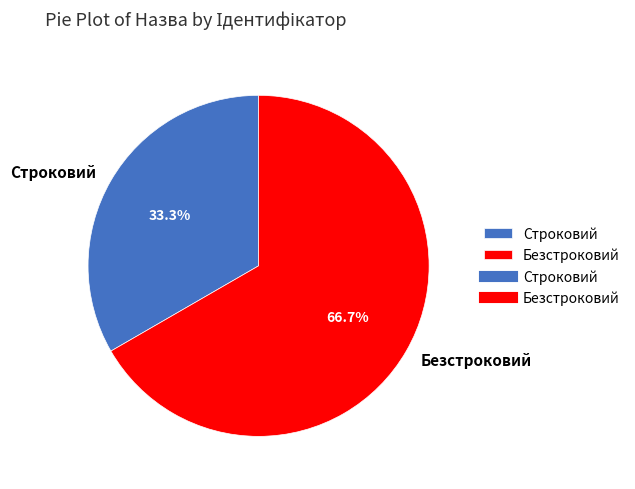

Is the sum of Строковий and Безстроковий greater than half?

Yes